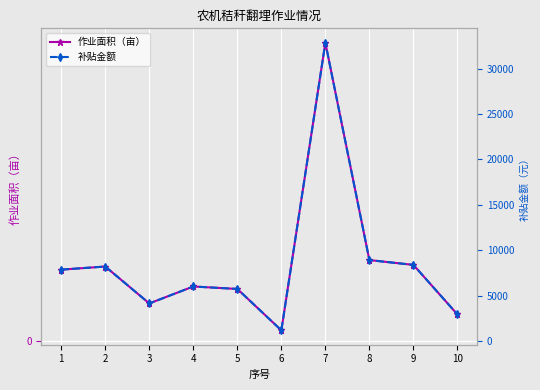

At which category is the sum across all series the highest?

7